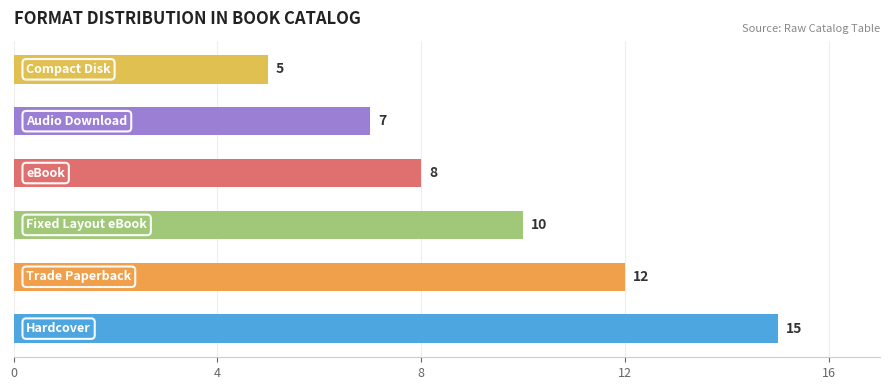

How many values are between 7 and 12?

4